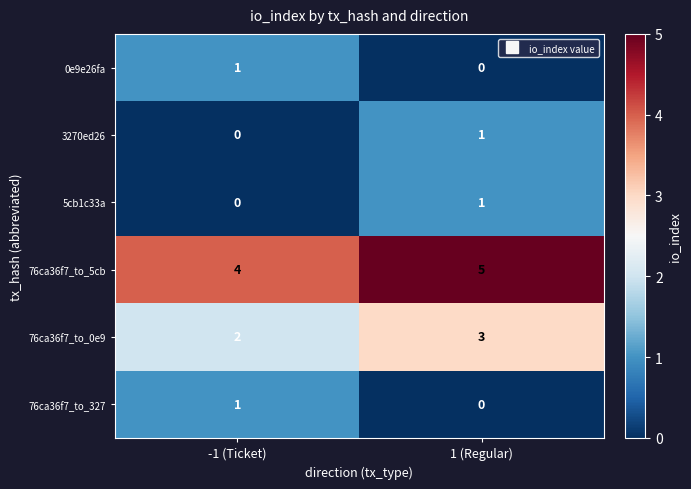

Reading left to right, what are all the values shown in this chart?

0e9e26fa: -1 (Ticket)=1	1 (Regular)=0
3270ed26: -1 (Ticket)=0	1 (Regular)=1
5cb1c33a: -1 (Ticket)=0	1 (Regular)=1
76ca36f7_to_5cb: -1 (Ticket)=4	1 (Regular)=5
76ca36f7_to_0e9: -1 (Ticket)=2	1 (Regular)=3
76ca36f7_to_327: -1 (Ticket)=1	1 (Regular)=0